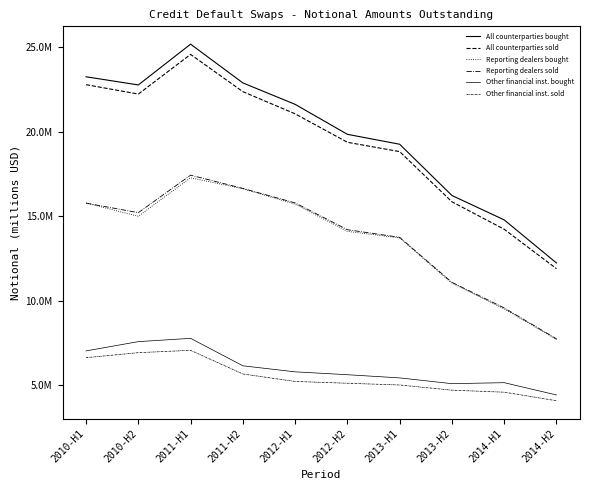

Reading right to left, what are all the values shown in this chart?

All counterparties bought: 12226847	14778551	16222740	19256931	19844151	21619168	22888298	25182380	22768006	23251998
All counterparties sold: 11889020	14223796	15849840	18820443	19373096	21058555	22369774	24575445	22228259	22783353
Reporting dealers bought: 7696933	9514909	11024376	13710576	14099838	15710465	16621502	17270514	14990853	15776251
Reporting dealers sold: 7737022	9565458	11081167	13745797	14197786	15784365	16642355	17426270	15206508	15772587
Other financial inst. bought: 4413351	5140952	5082520	5424029	5612046	5782673	6140334	7765727	7571222	7022049
Other financial inst. sold: 4071540	4578088	4696924	5004353	5107177	5213448	5656685	7057251	6917372	6620698